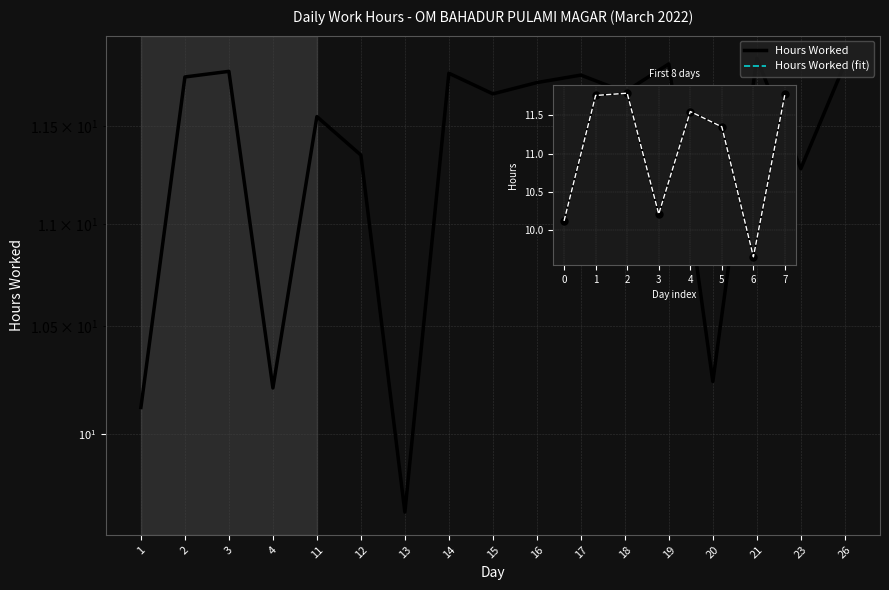

What is the smallest value displayed?

9.7